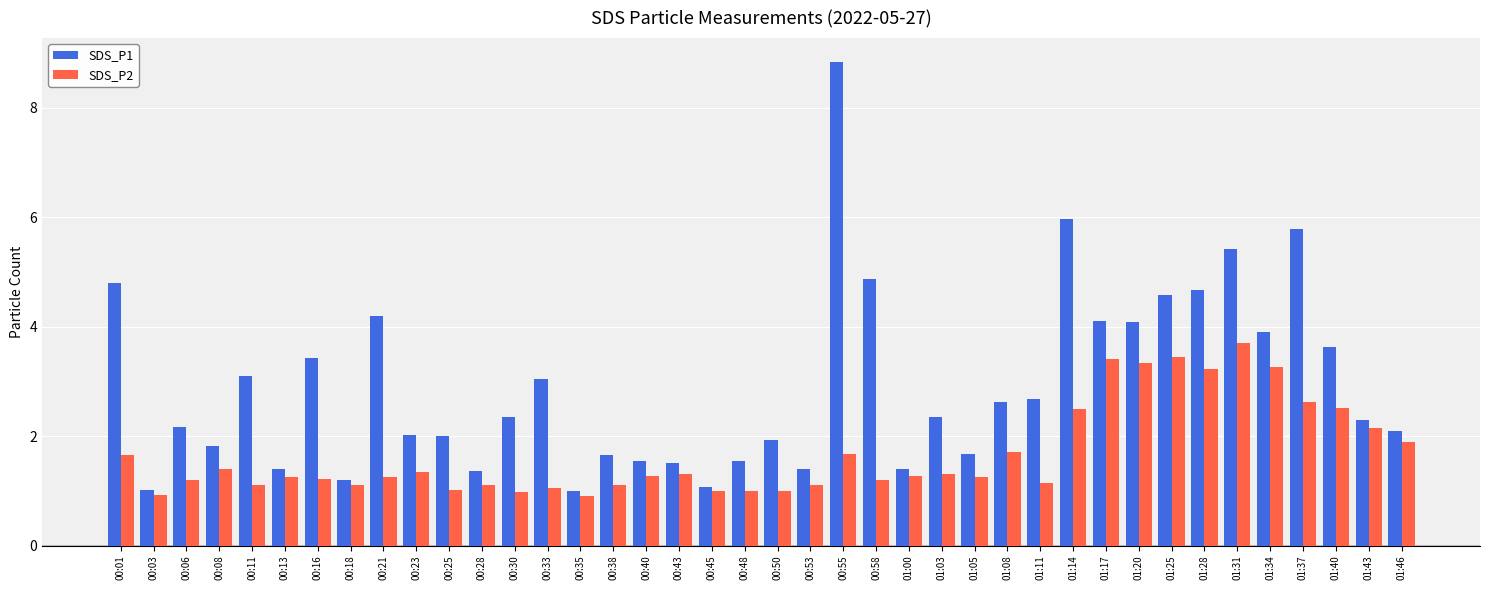

Where does the SDS_P1 series first go above 2?

00:01